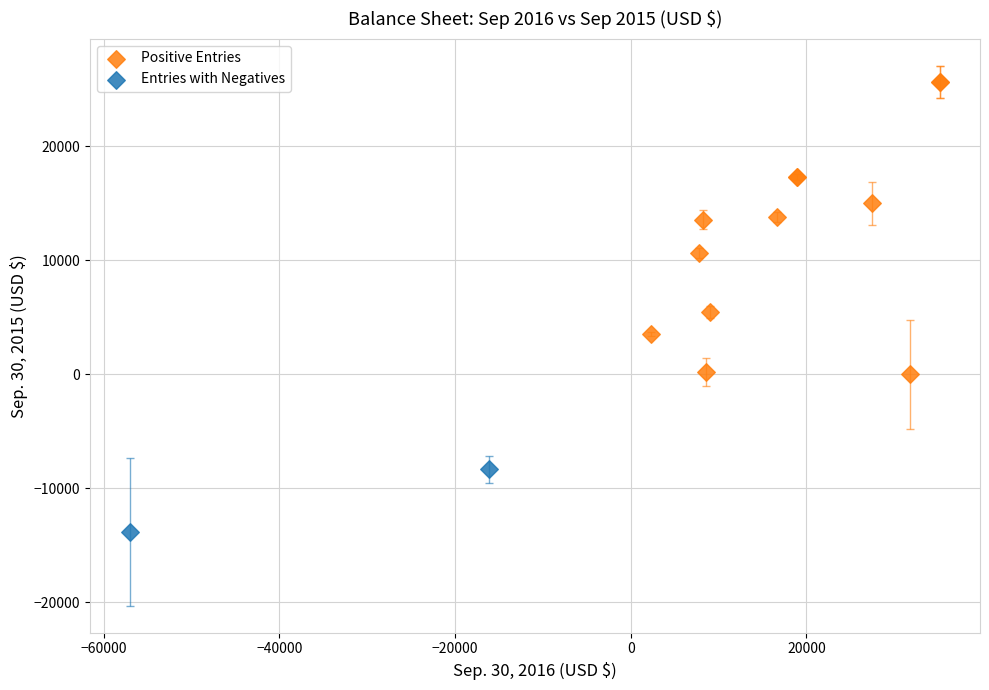

Which series contains the highest Y value?

Positive Entries